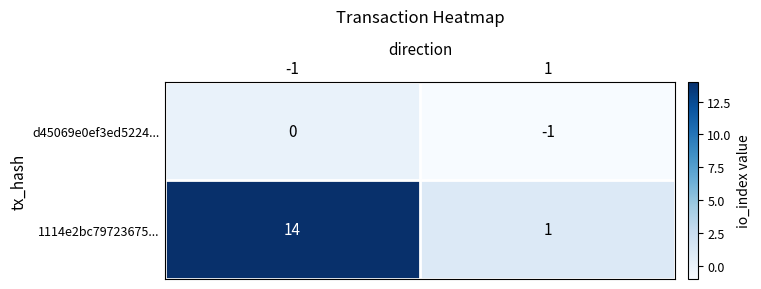

List the series in order of their overall mean, lowest first.

d45069e0ef3ed5224..., 1114e2bc79723675...